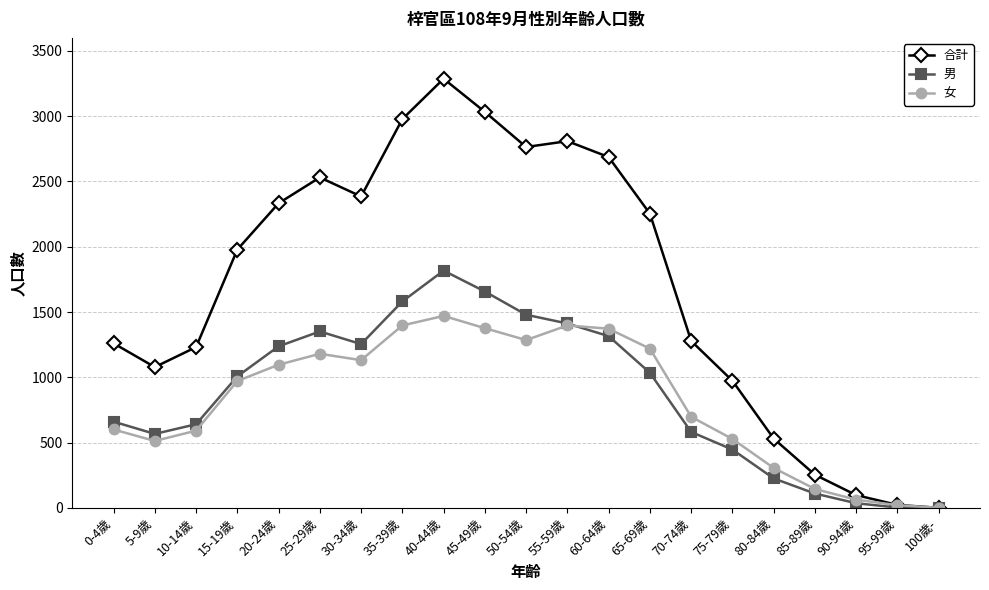

The value of 女 at 60-64歲 is 1996. True or false?

False